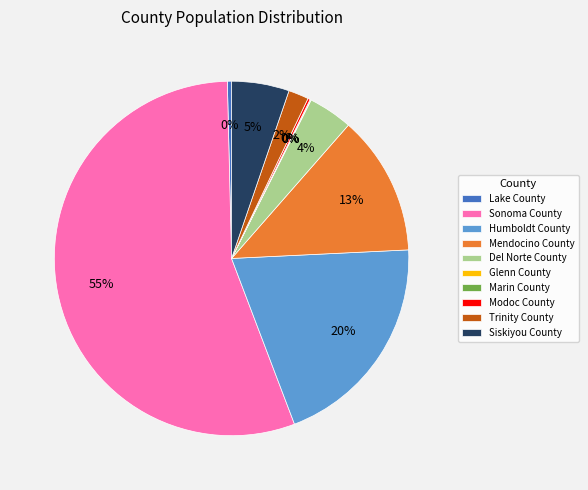

To the nearest percent, what portion does Siskiyou County represent?

5%